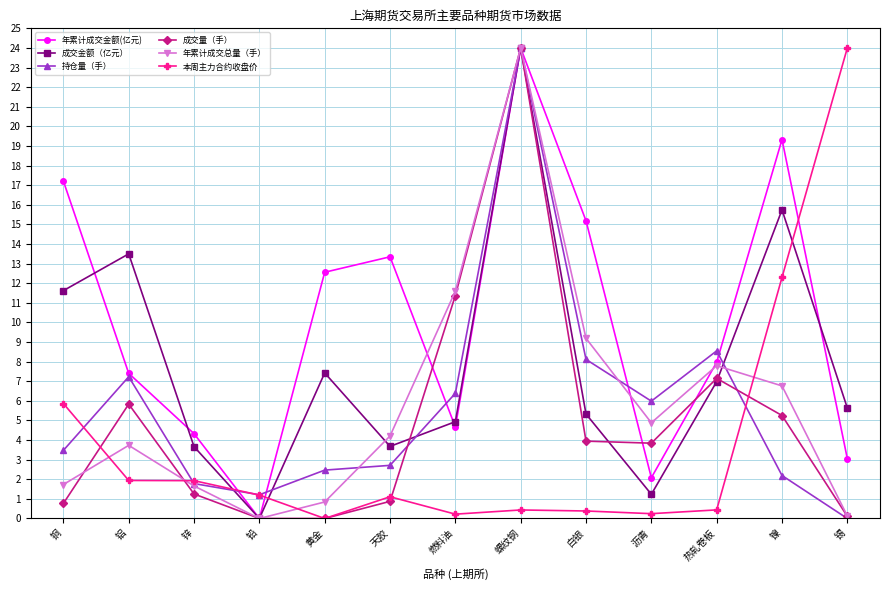

Does the chart have visible grid lines?

Yes